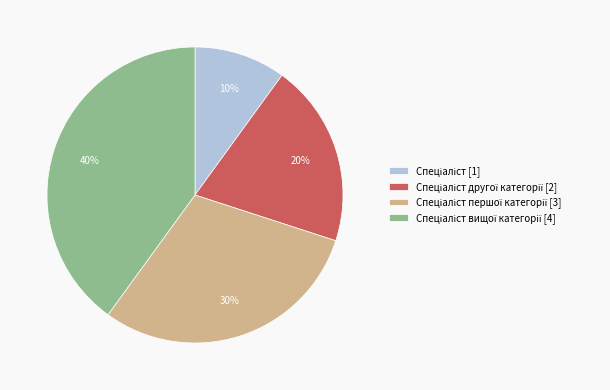

To the nearest percent, what is the difference between the largest and smallest slice percentages?

30%